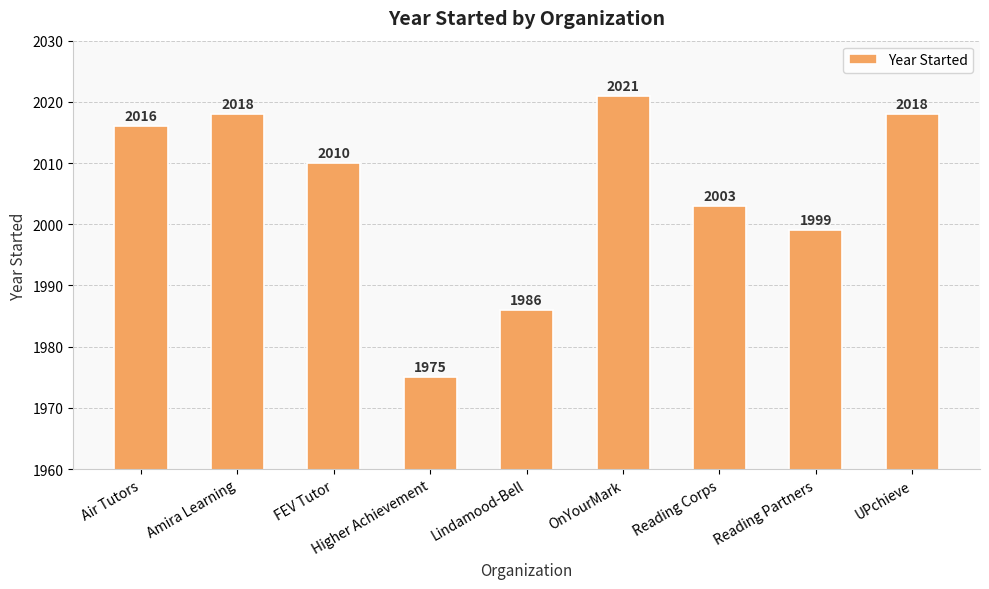

How many distinct data groups are displayed?

1